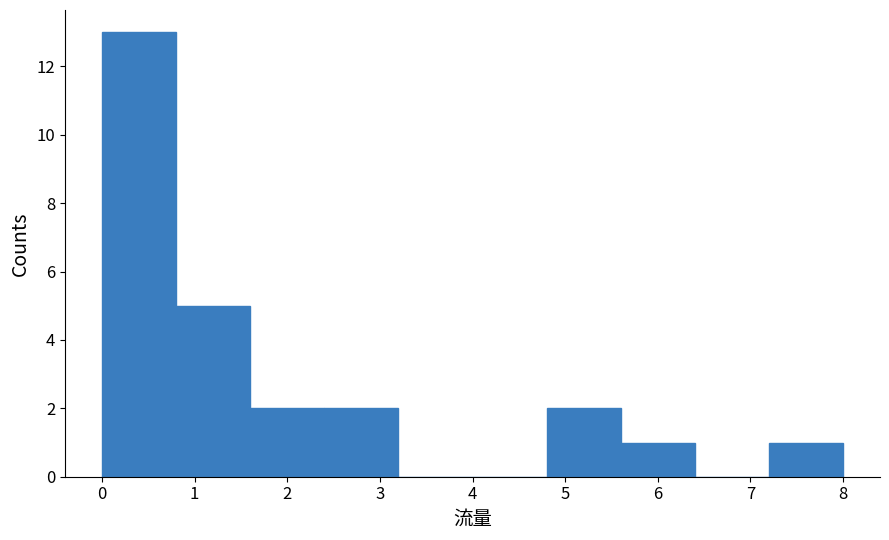

Reading left to right, list every bar in this chart as the range it spans on the x-axis followed by its height. The values are not printed on the chart, so give them approximately, as read against the axis.

0.0 to 0.8: 13
0.8 to 1.6: 5
1.6 to 2.4: 2
2.4 to 3.2: 2
3.2 to 4.0: 0
4.0 to 4.8: 0
4.8 to 5.6: 2
5.6 to 6.4: 1
6.4 to 7.2: 0
7.2 to 8.0: 1